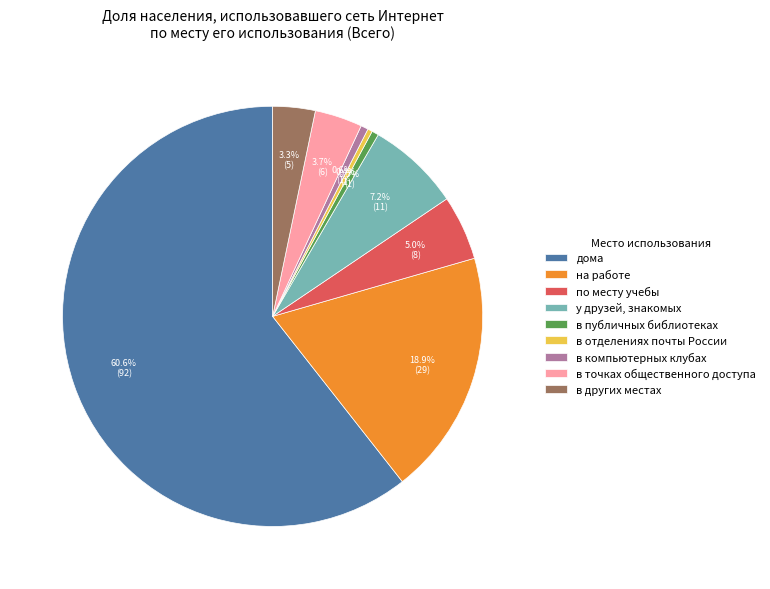

Between по месту учебы and у друзей, знакомых, which is larger?

у друзей, знакомых